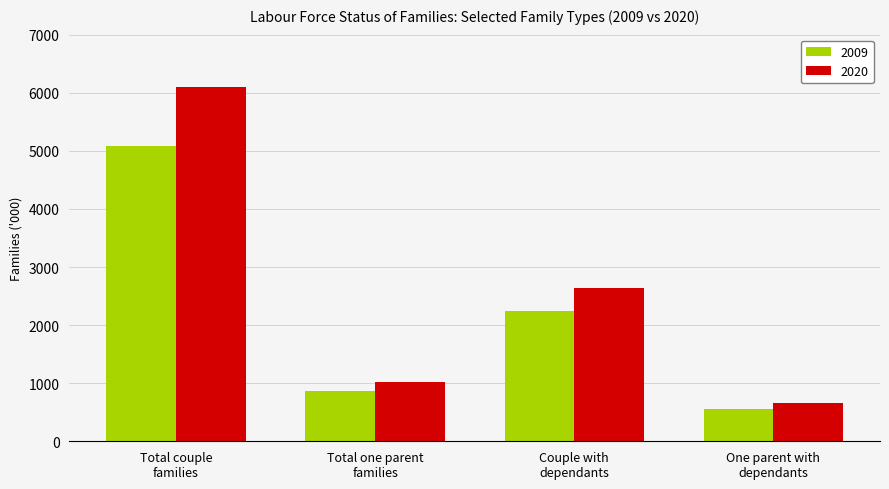

What is the sum of all 2009 values?

8758.6